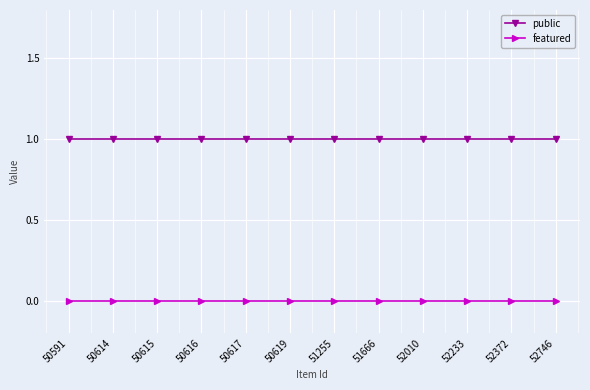

Does the chart display data point markers on the line(s)?

Yes